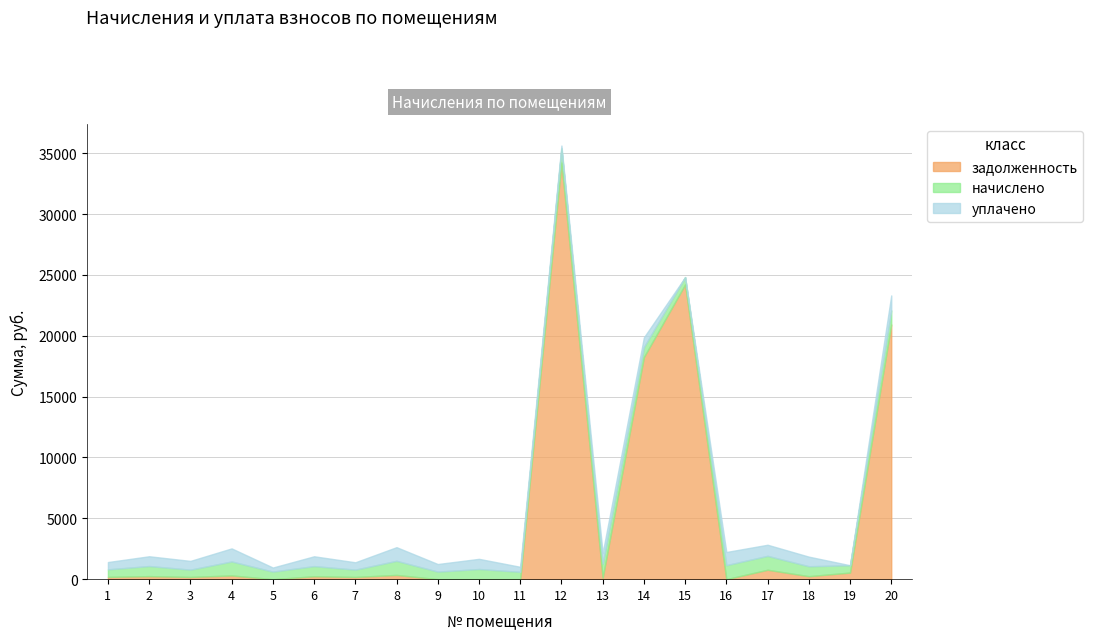

Does the chart have visible grid lines?

Yes